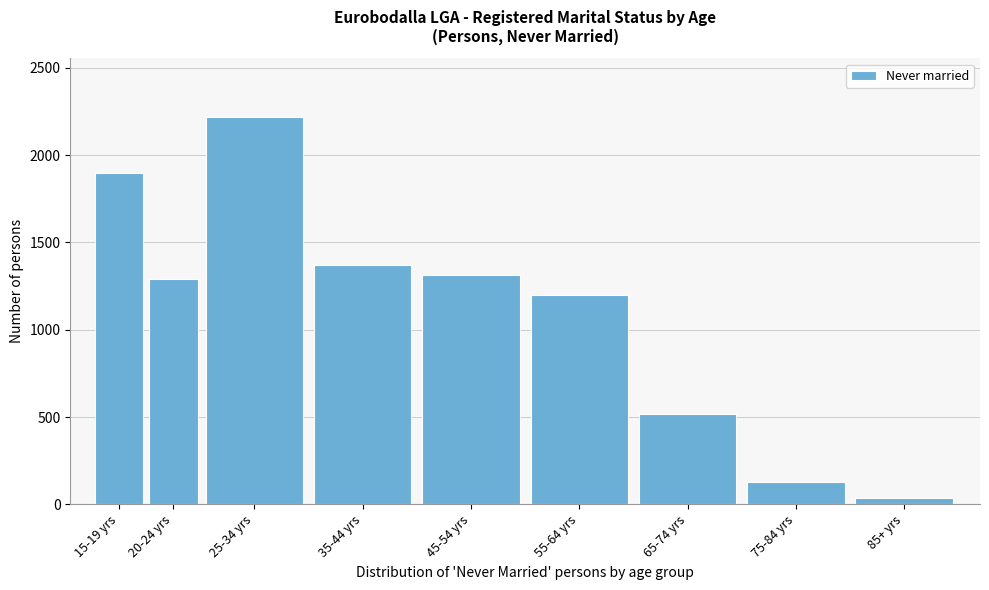

Reading left to right, extract all data points from this chart.

1895	1291	2221	1370	1315	1198	519	131	35